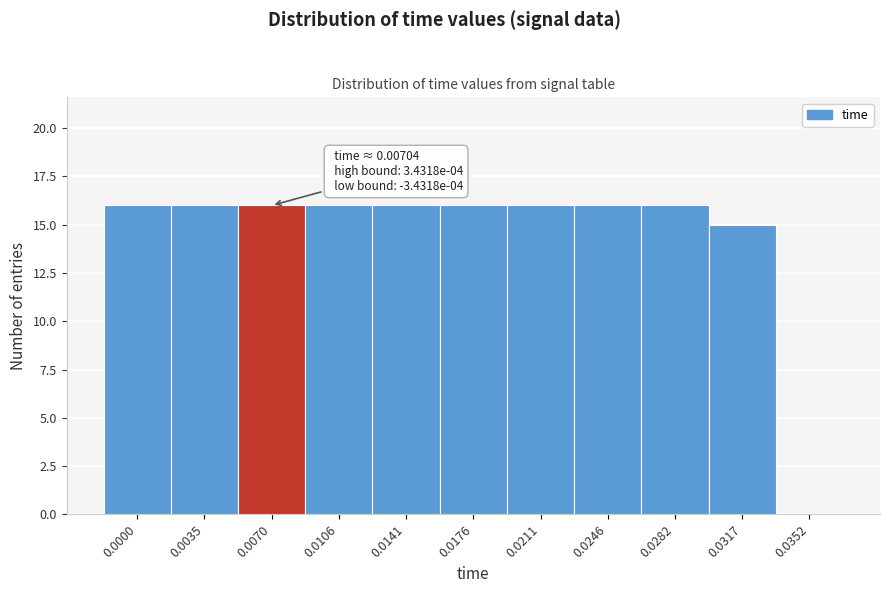

Reading left to right, extract all data points from this chart.

0.0000=16	0.0035=16	0.0070=16	0.0106=16	0.0141=16	0.0176=16	0.0211=16	0.0246=16	0.0282=16	0.0317=15	0.0352=0